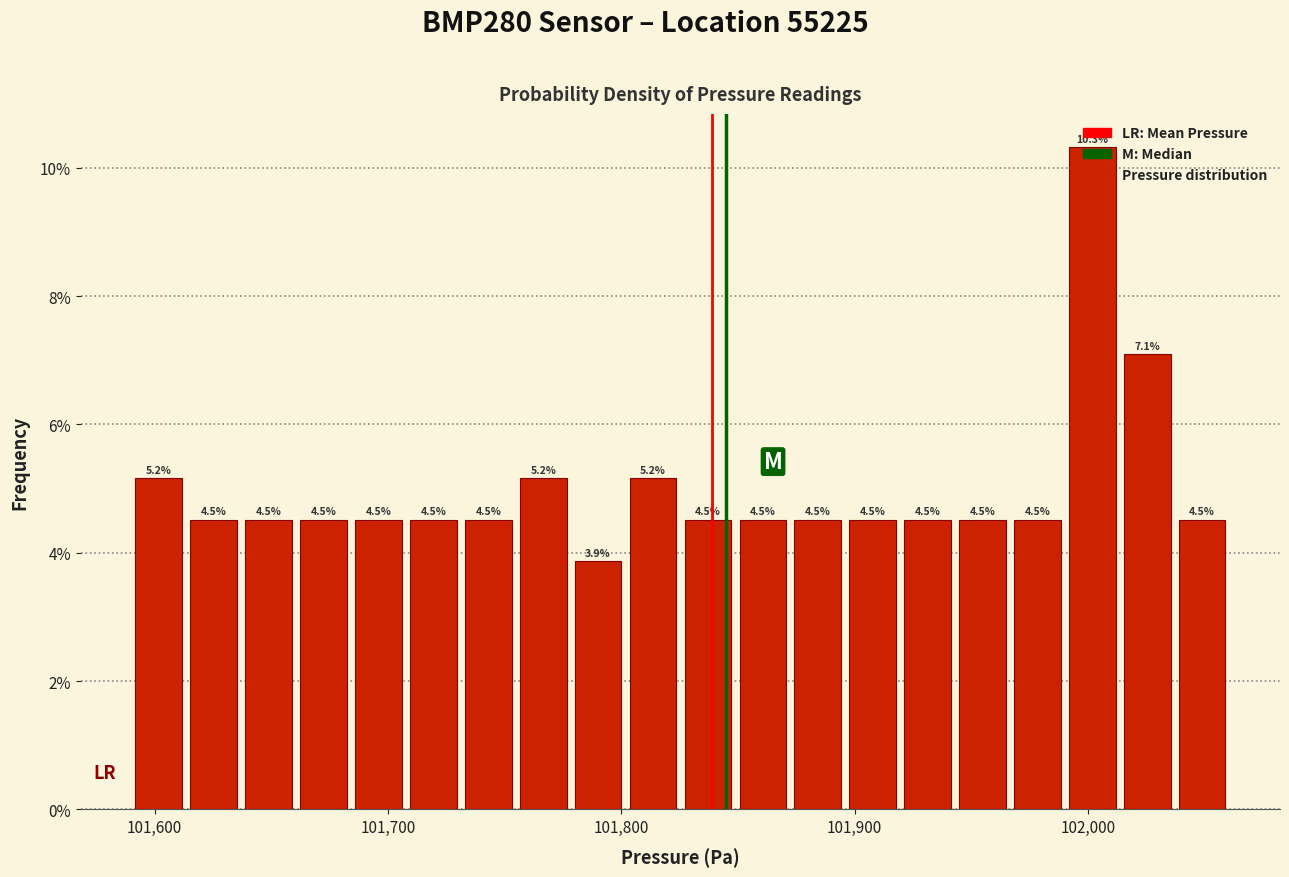

Read against the x-axis, roughly where is the centre of the tallest bar?

102000